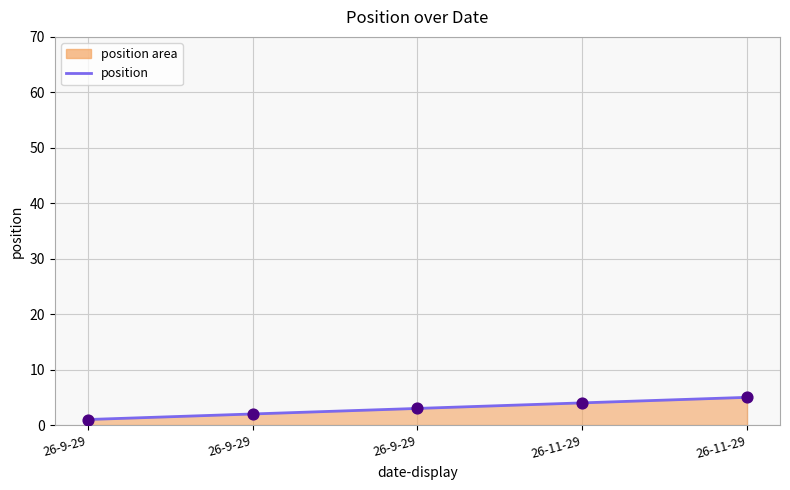

What is the change in value from 26-9-29 to 26-9-29?

+2